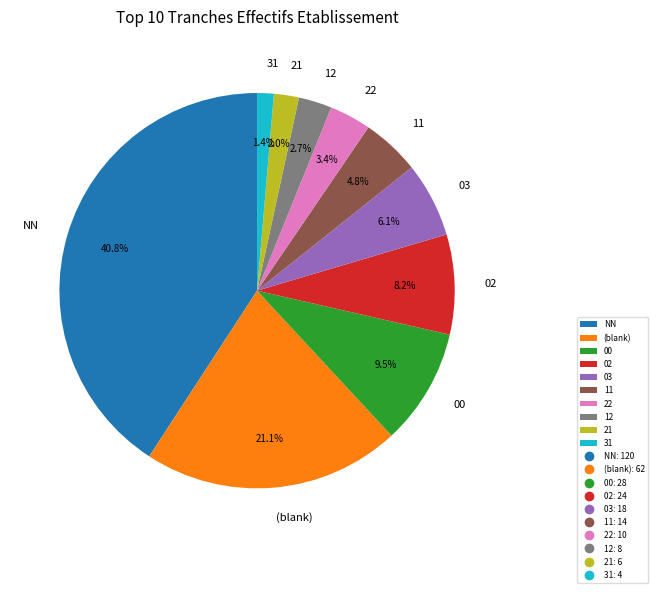

To the nearest percent, what is the average slice percentage?

10%